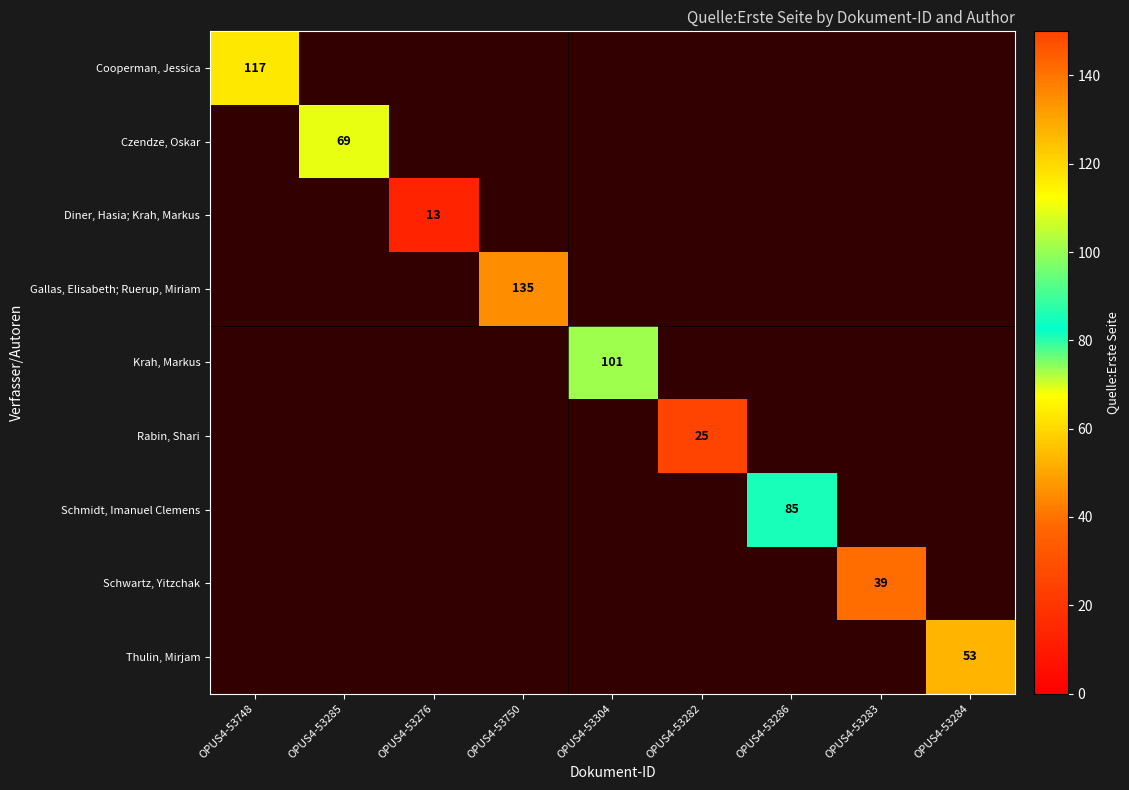

What is the greatest value displayed?

135.0